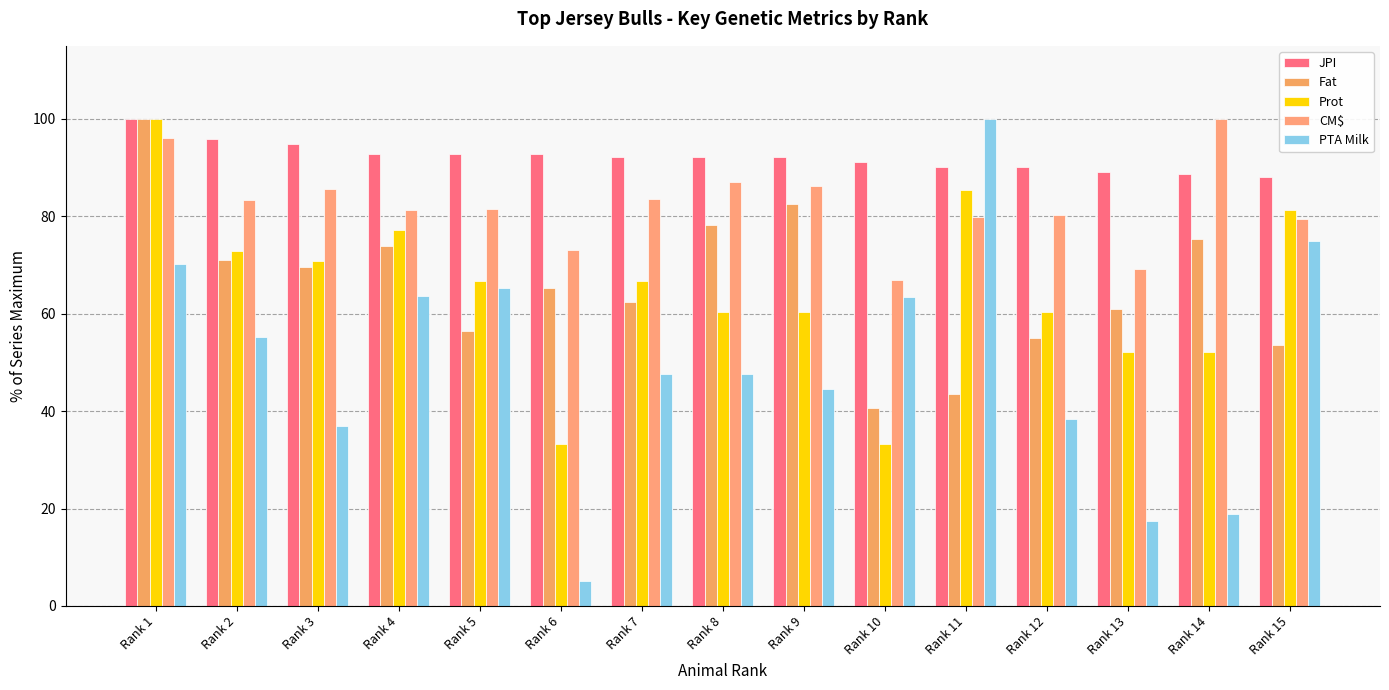

Reading right to left, extract all data points from this chart.

JPI: 88.1	88.7	89.2	90.2	90.2	91.2	92.3	92.3	92.3	92.8	92.8	92.8	94.8	95.9	100.0
Fat: 53.6	75.4	60.9	55.1	43.5	40.6	82.6	78.3	62.3	65.2	56.5	73.9	69.6	71.0	100.0
Prot: 81.2	52.1	52.1	60.4	85.4	33.3	60.4	60.4	66.7	33.3	66.7	77.1	70.8	72.9	100.0
CM$: 79.4	100.0	69.1	80.2	79.9	67.0	86.2	87.0	83.6	73.1	81.5	81.4	85.5	83.4	96.0
PTA Milk: 74.8	18.8	17.4	38.5	100.0	63.5	44.5	47.7	47.7	5.1	65.2	63.6	36.9	55.2	70.2